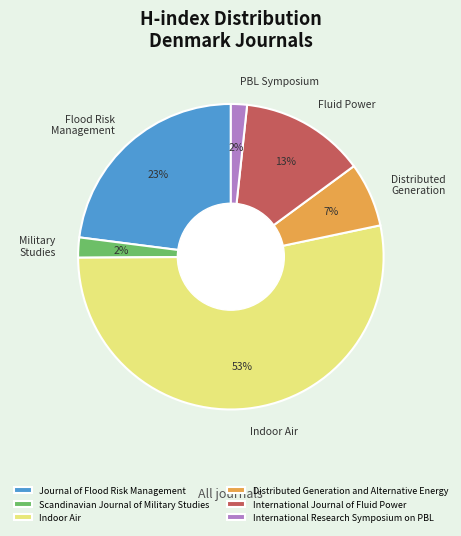

Is there any slice that represents more than half of the pie?

Yes